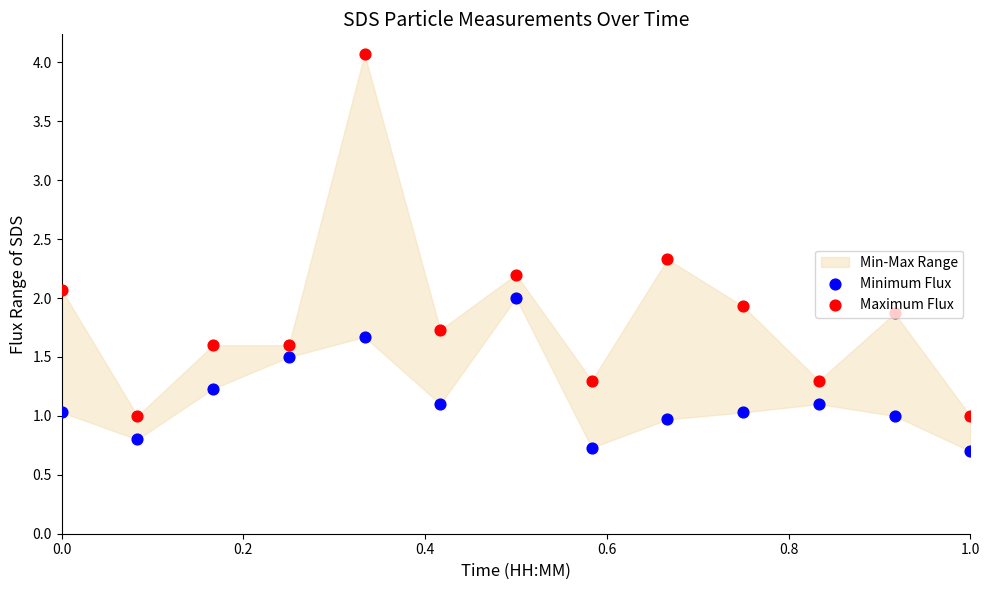

Which series contains the lowest Y value?

Minimum Flux